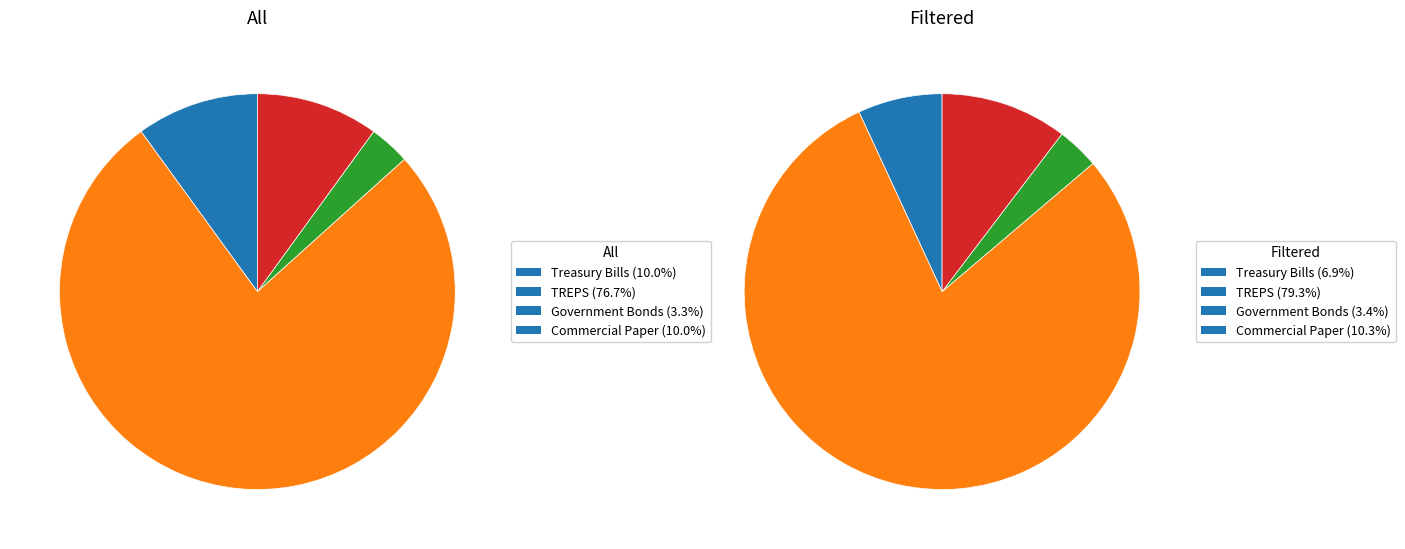

To the nearest percent, what is the average slice percentage?

25%